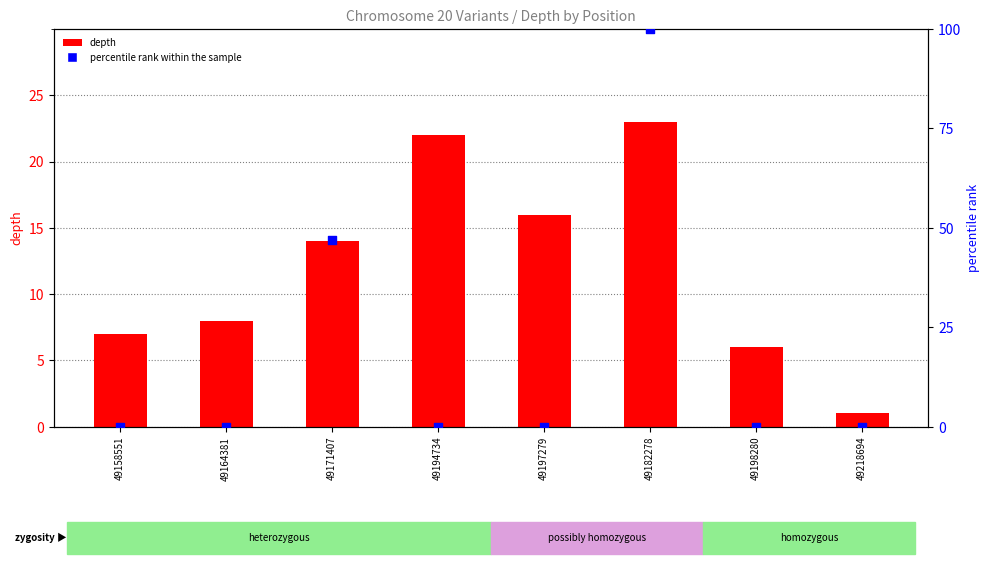

Is the value of depth at 49197279 greater than the value of percentile rank within the sample at 49198280?

Yes